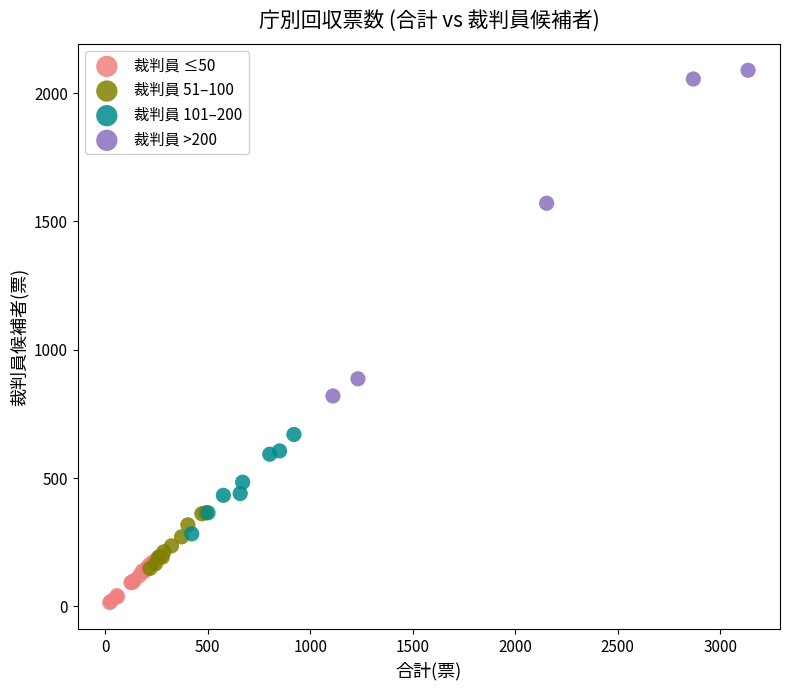

Which series has the largest Y range (max minus min)?

裁判員 >200